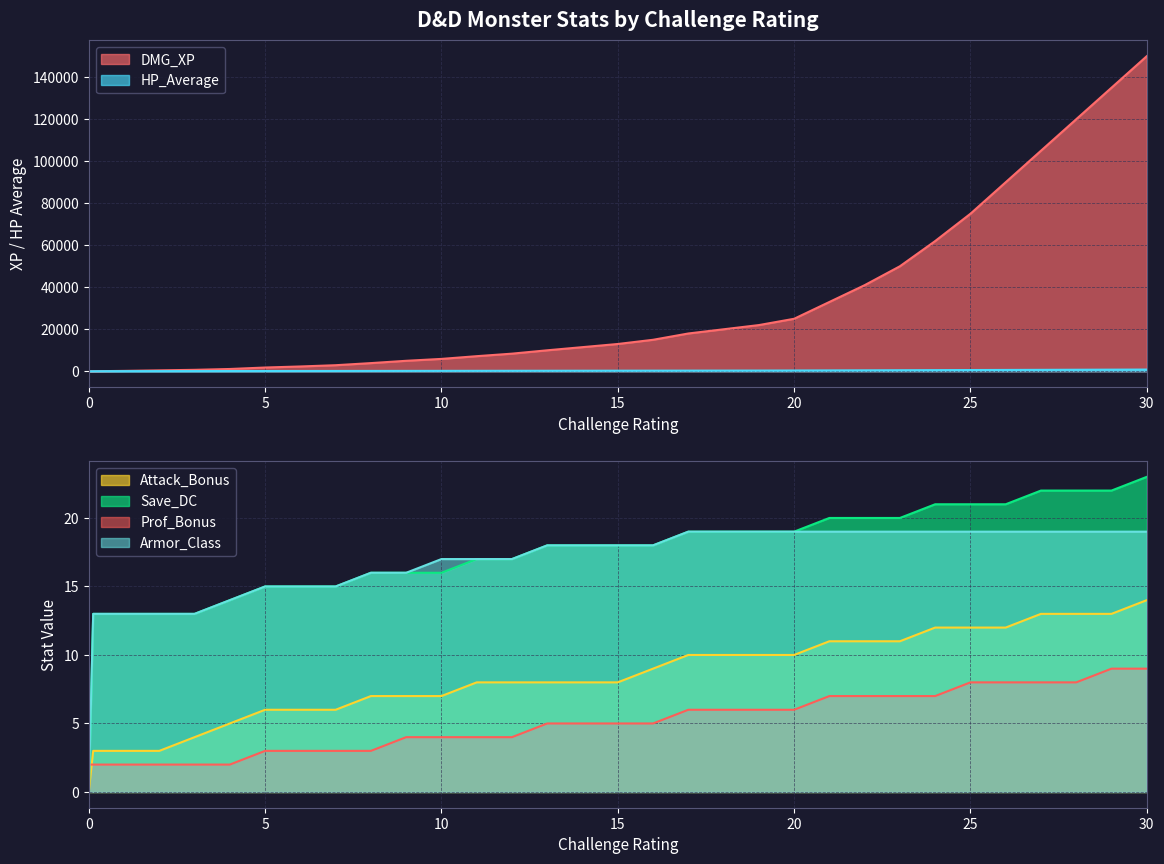

What is the value of the Save_DC point at the 12th from the left?

16.0